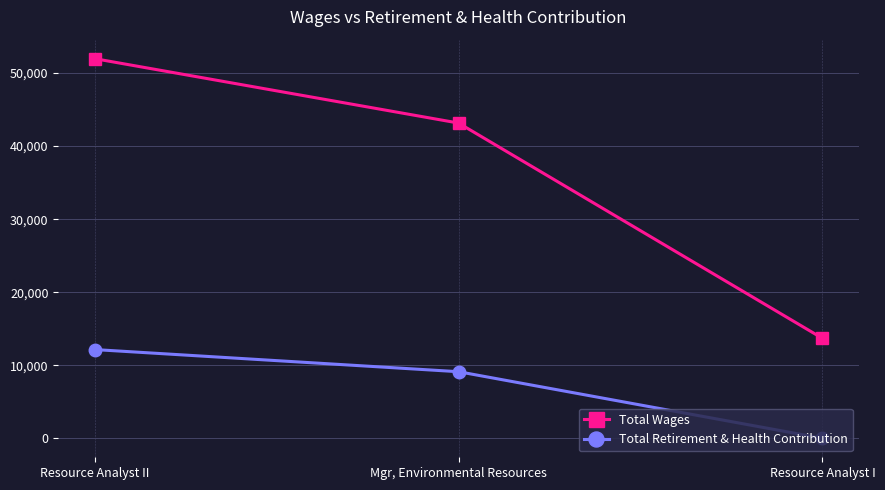

What is the difference between the maximum and minimum values in the Total Wages series?

38284